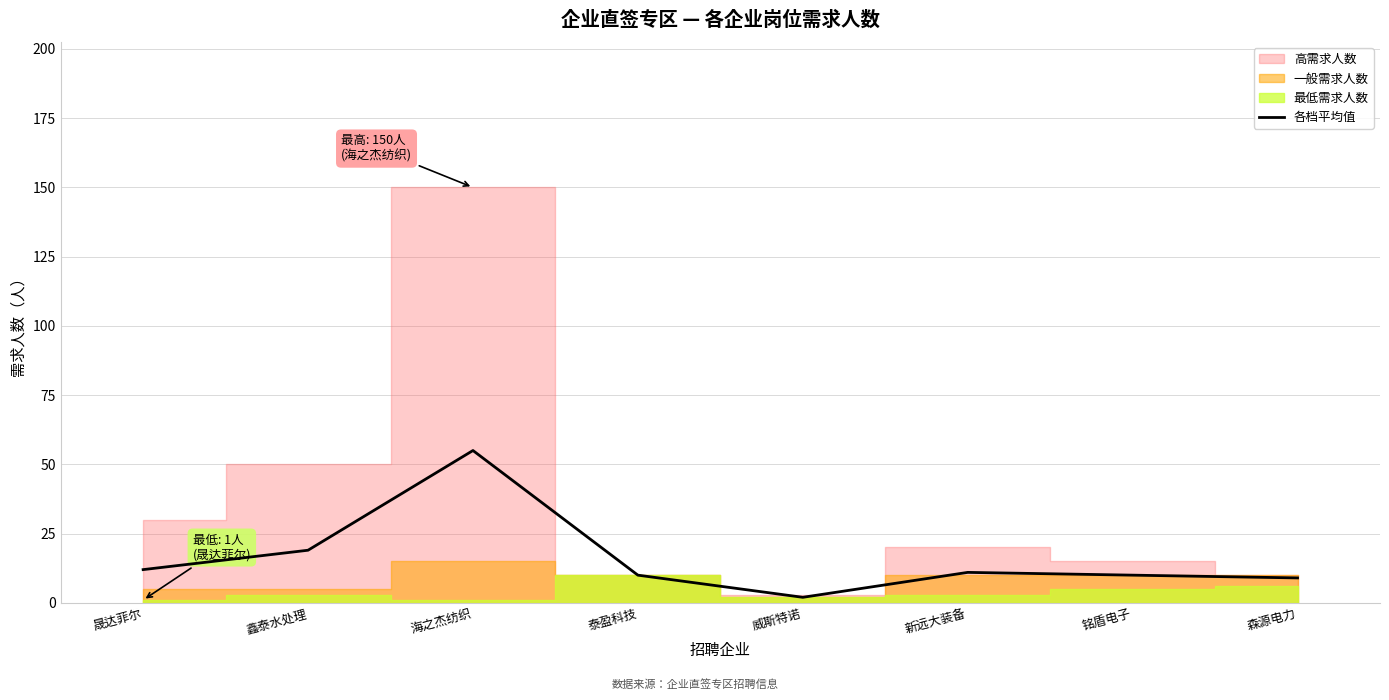

Does the chart have visible grid lines?

Yes